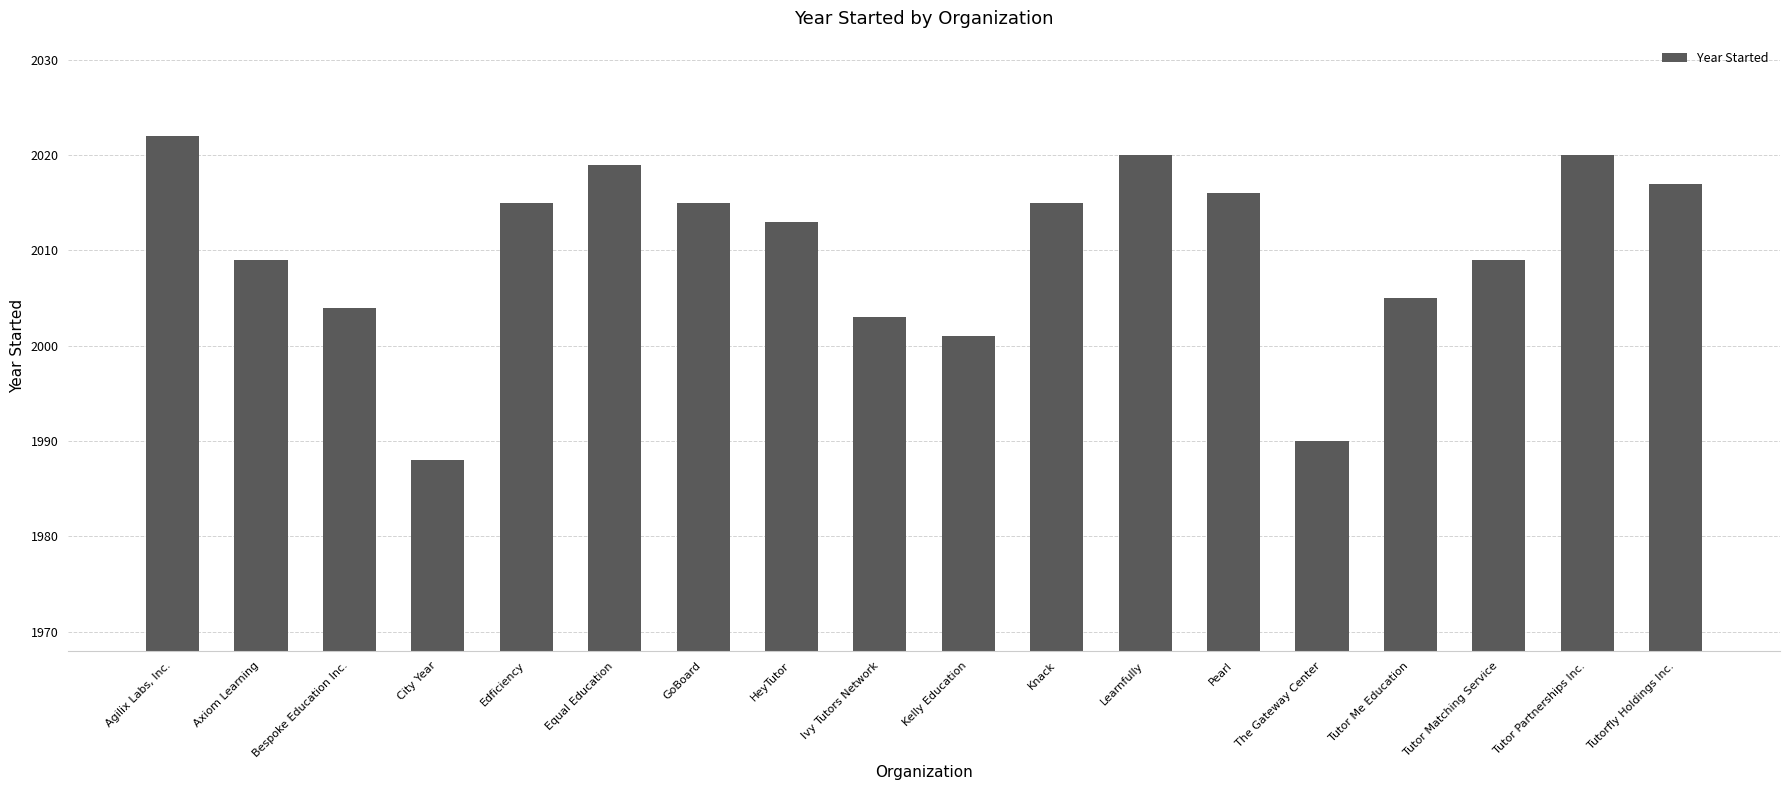

At which label is the value closest to 2005?

Tutor Me Education